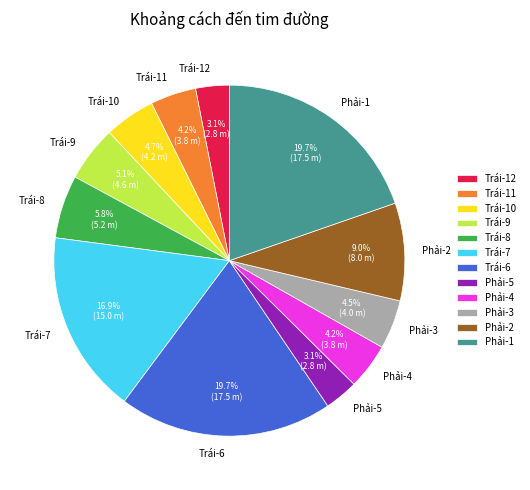

To the nearest percent, what is the average slice percentage?

8%